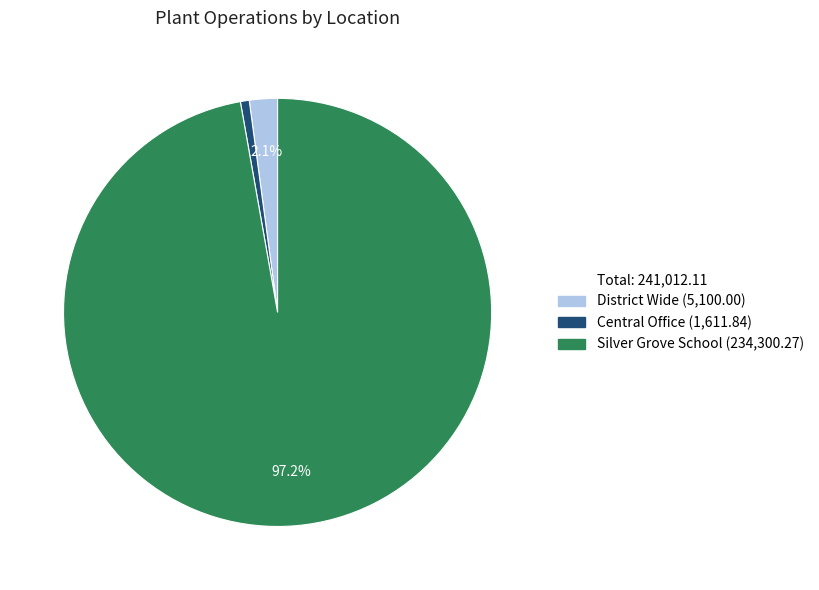

How many slices are in this pie chart?

3